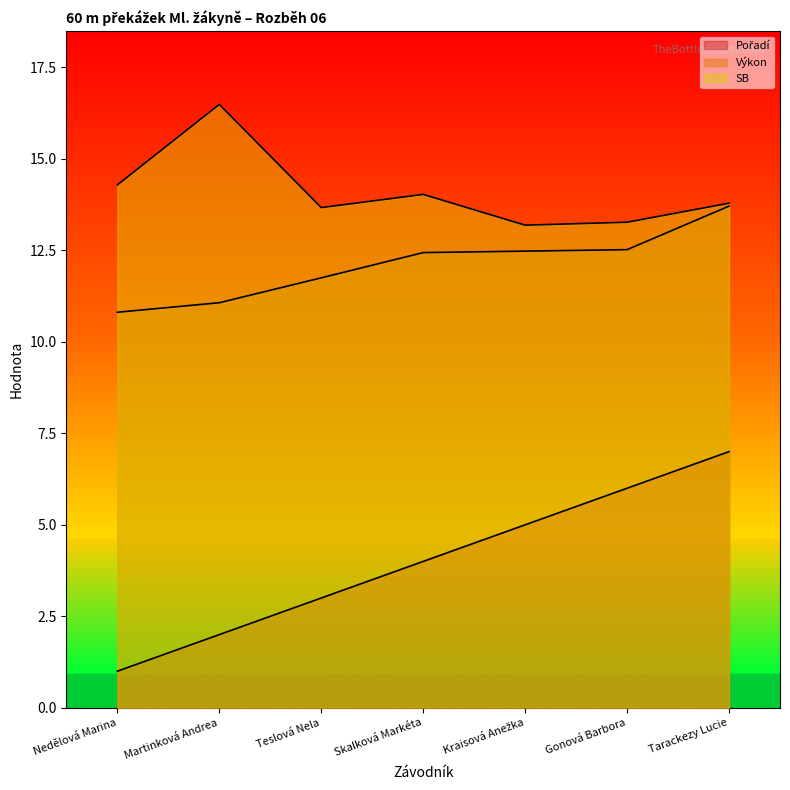

In SB, how many points are lower than both neighbors (excluding endpoints)?

2